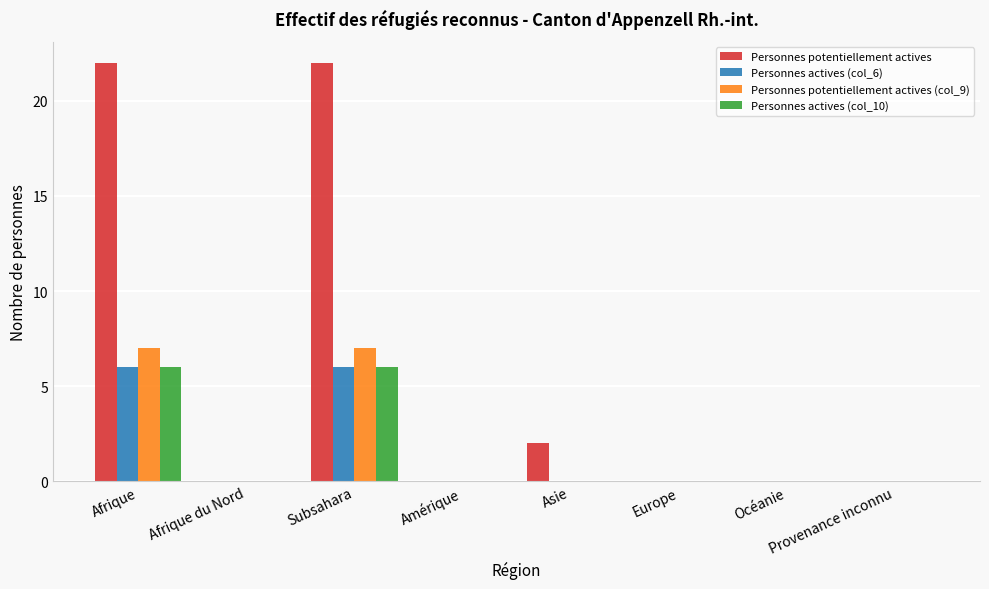

Reading left to right, extract all data points from this chart.

Personnes potentiellement actives: Afrique=22	Afrique du Nord=0	Subsahara=22	Amérique=0	Asie=2	Europe=0	Océanie=0	Provenance inconnu=0
Personnes actives (col_6): Afrique=6	Afrique du Nord=0	Subsahara=6	Amérique=0	Asie=0	Europe=0	Océanie=0	Provenance inconnu=0
Personnes potentiellement actives (col_9): Afrique=7	Afrique du Nord=0	Subsahara=7	Amérique=0	Asie=0	Europe=0	Océanie=0	Provenance inconnu=0
Personnes actives (col_10): Afrique=6	Afrique du Nord=0	Subsahara=6	Amérique=0	Asie=0	Europe=0	Océanie=0	Provenance inconnu=0